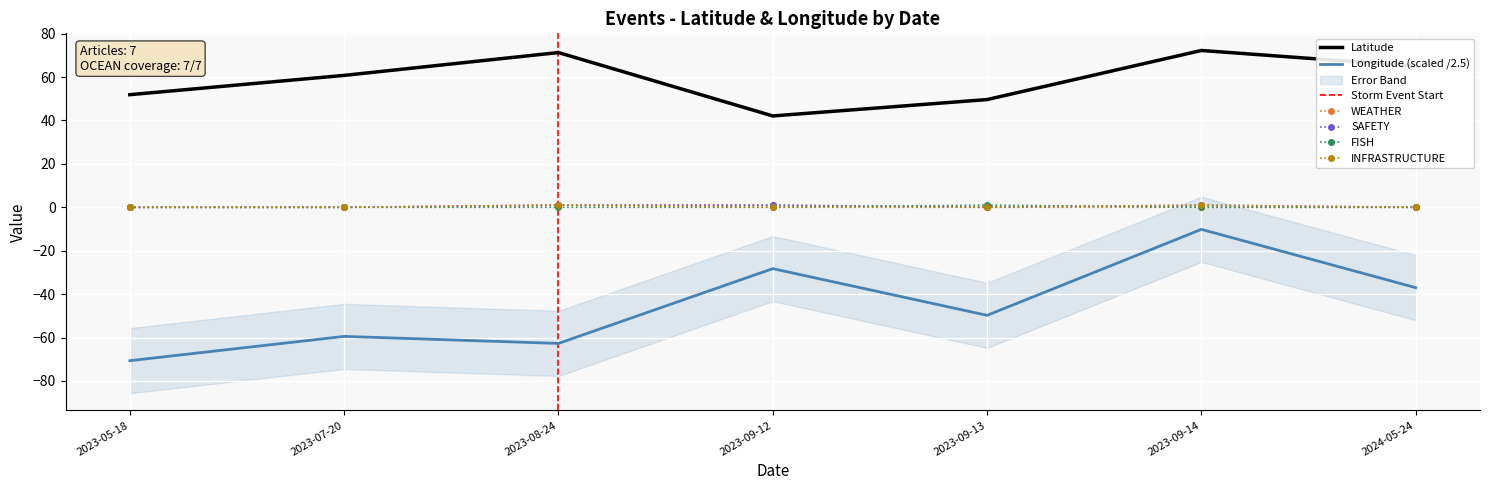

Where is the first local maximum for Latitude?

2023-08-24